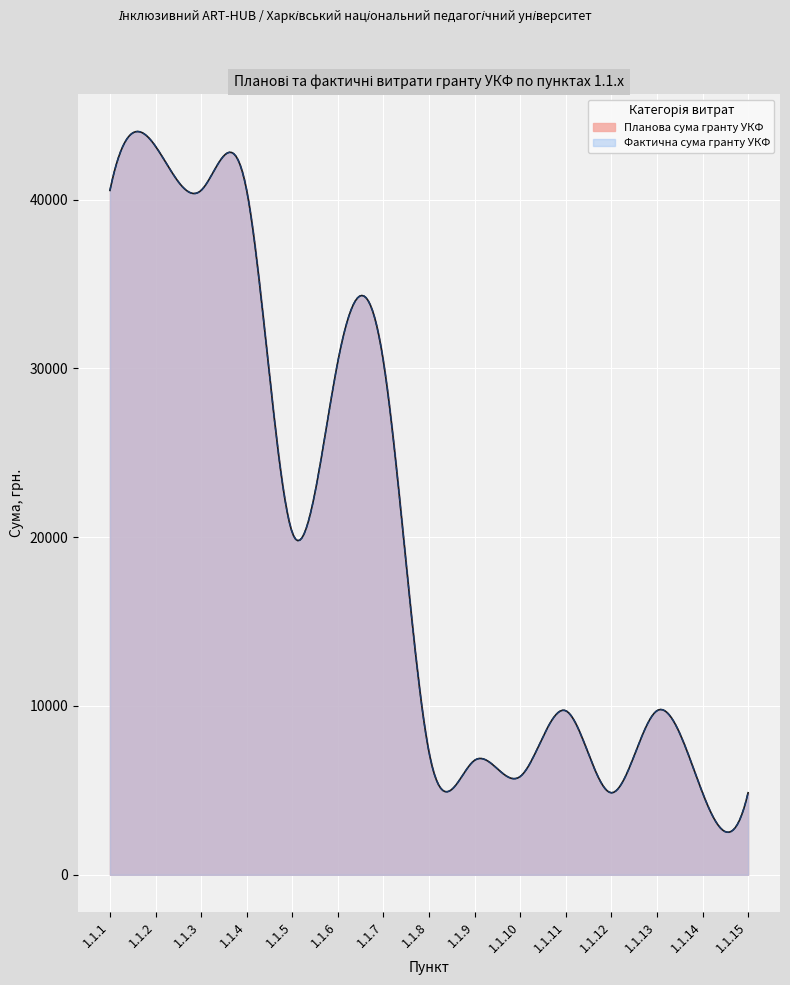

True or false: Планова сума гранту УКФ and Фактична сума гранту УКФ cross at least once.

False